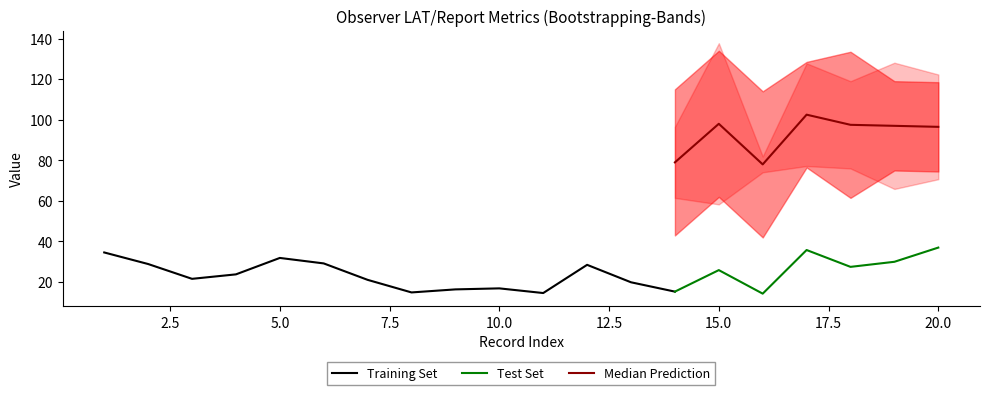

Count the number of categories in the chart.

20